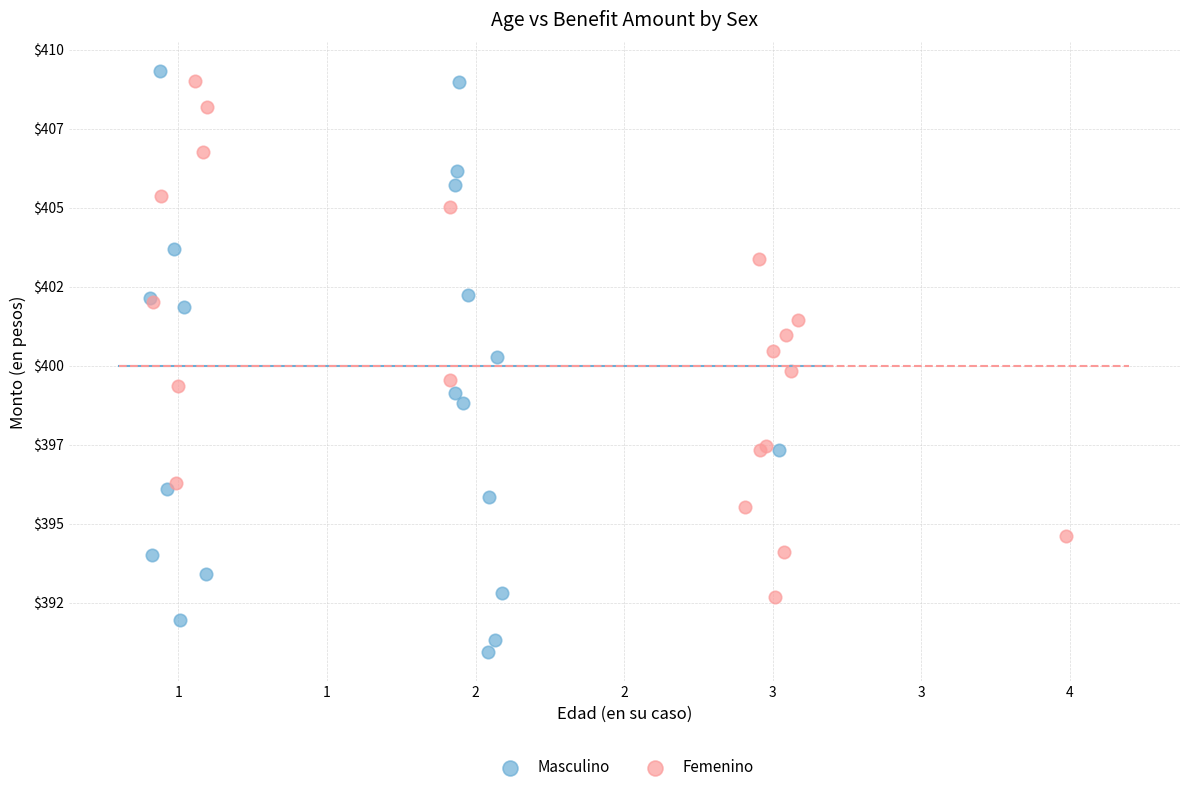

Which series reaches the maximum Y coordinate?

Masculino